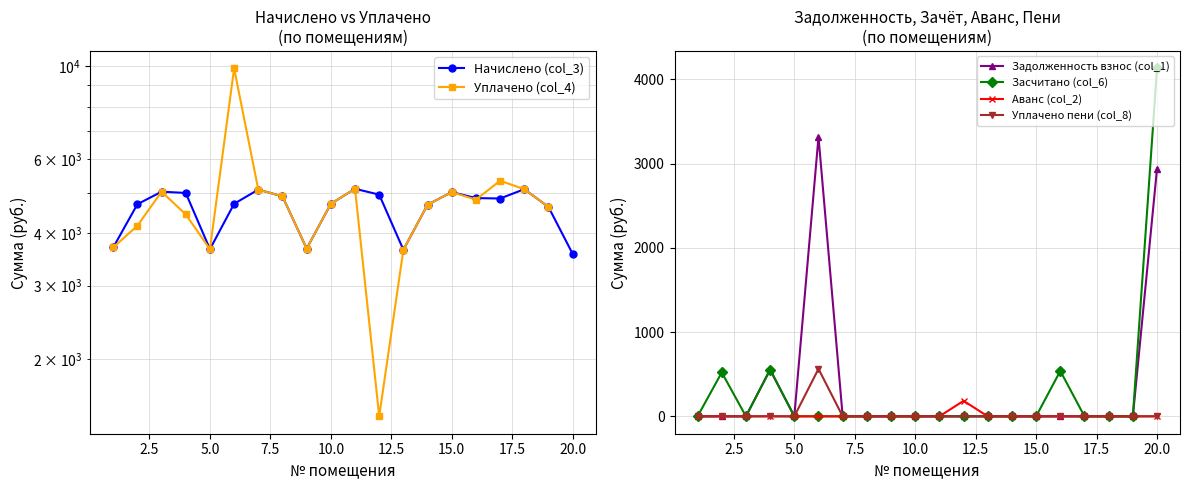

Which series has the widest spread of values?

Уплачено (col_4)